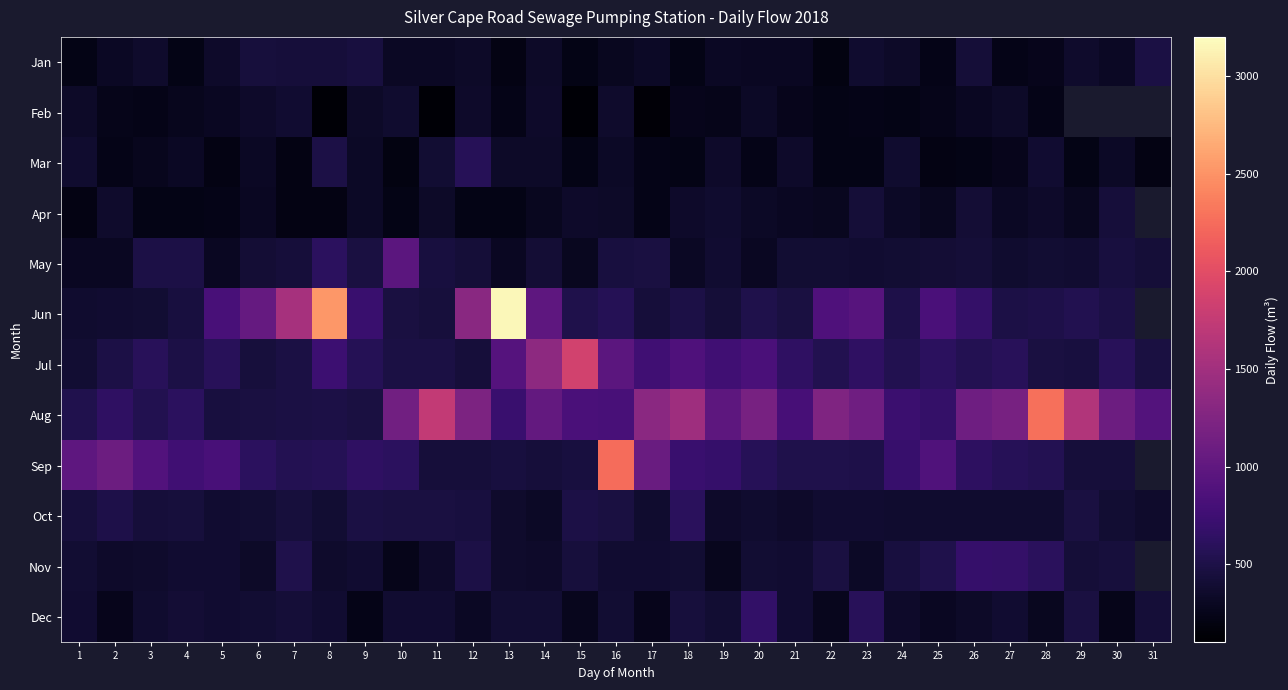

Which series has the largest total across all categories?

Aug